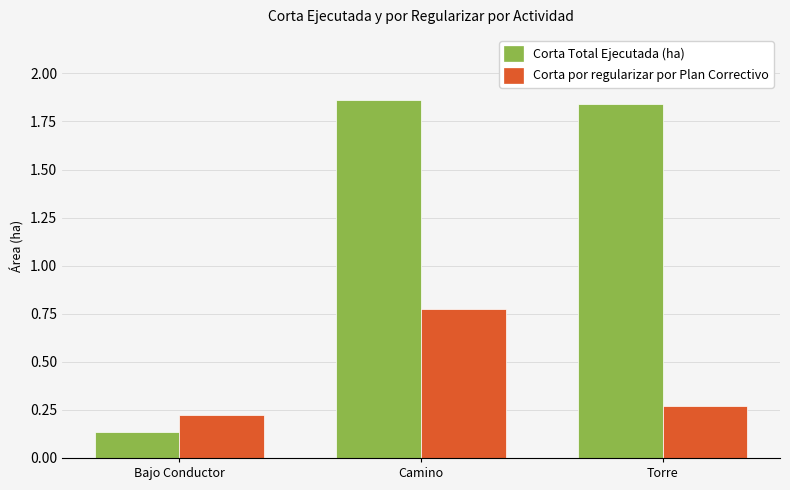

What is the label of the 1st bar from the left?

Bajo Conductor